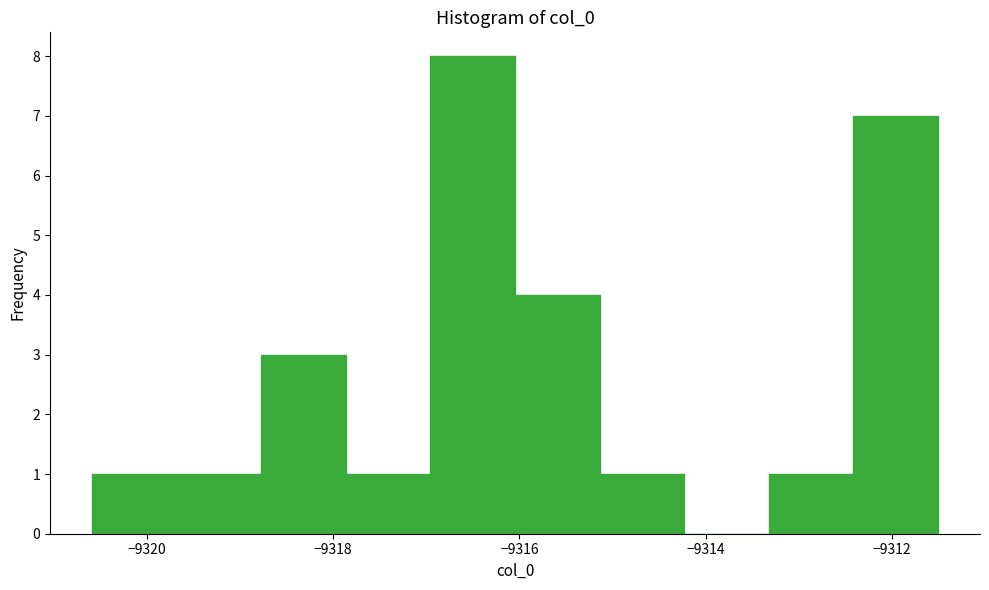

Reading left to right, transcribe this chart: for each bar, give the range it covers on the x-axis and its height. Neither the bar edges nor the heights are printed on the chart, so give them approximately, as read against the axes.

-9320.6 to -9319.6: 1
-9319.6 to -9318.8: 1
-9318.8 to -9317.8: 3
-9317.8 to -9317.0: 1
-9317.0 to -9316.0: 8
-9316.0 to -9315.2: 4
-9315.2 to -9314.2: 1
-9314.2 to -9313.4: 0
-9313.4 to -9312.4: 1
-9312.4 to -9311.6: 7